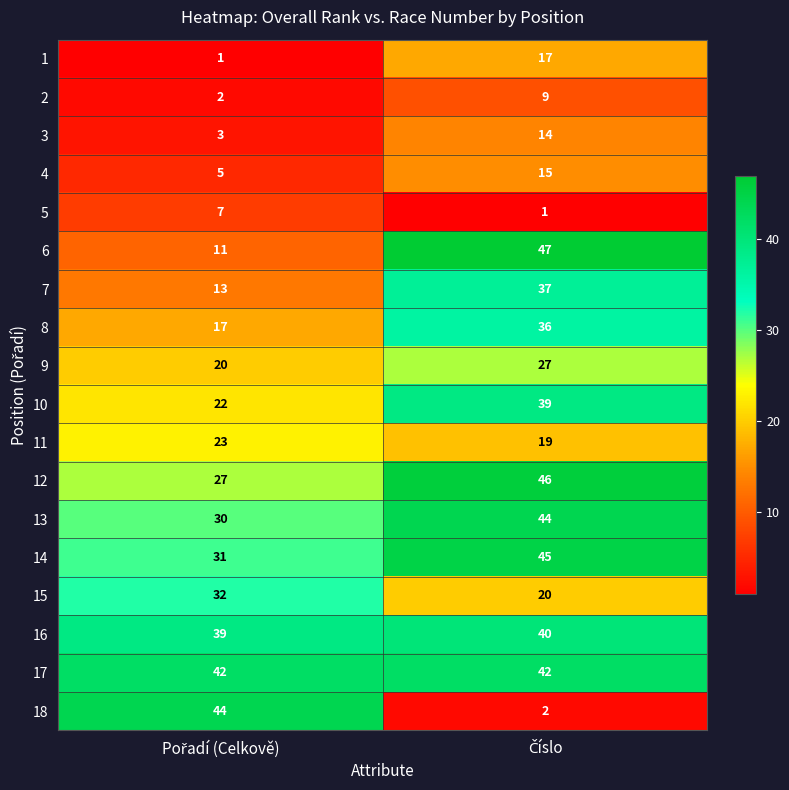

What is the highest value of the 14 series?

45